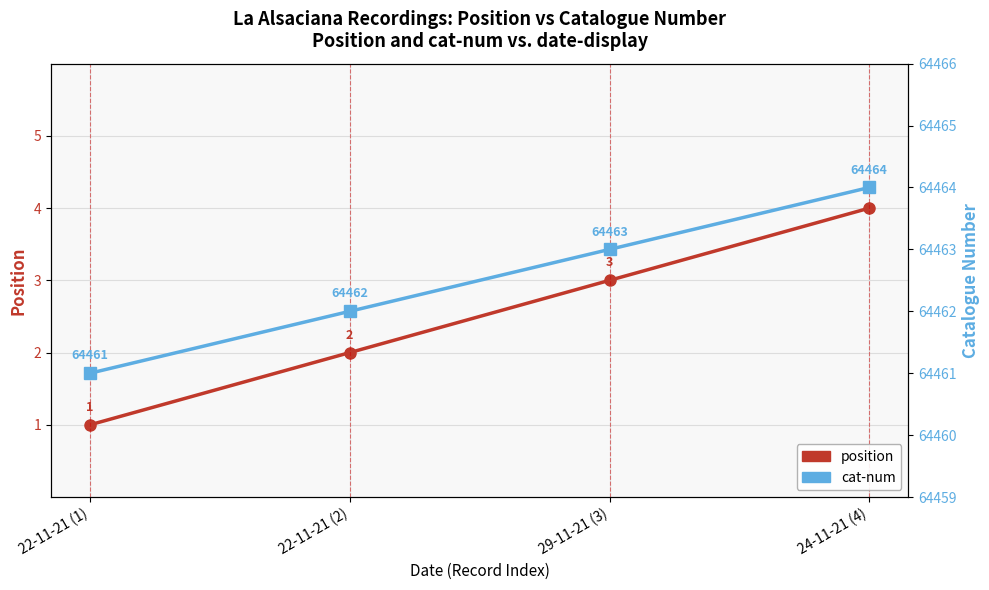

True or false: position has more than 0 interior local peaks.

False